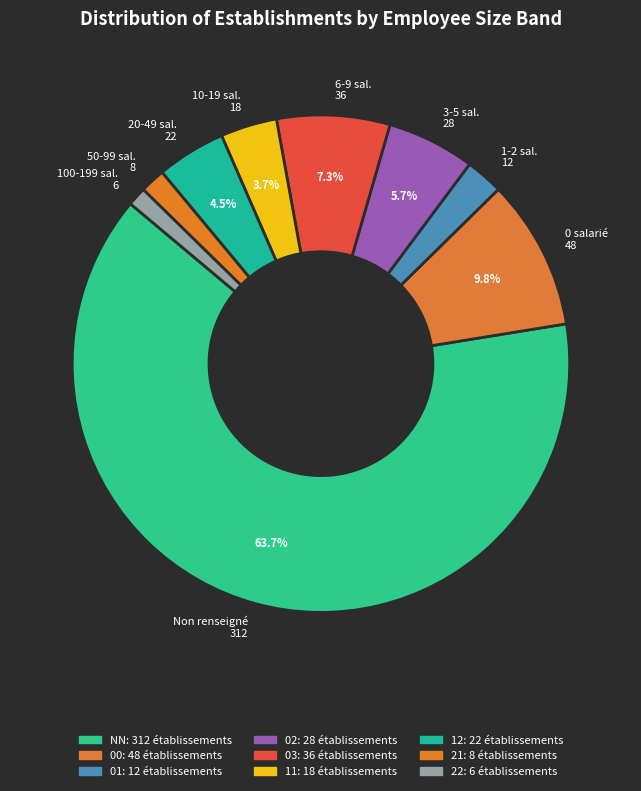

Which slice is the largest?

Non renseigné 312